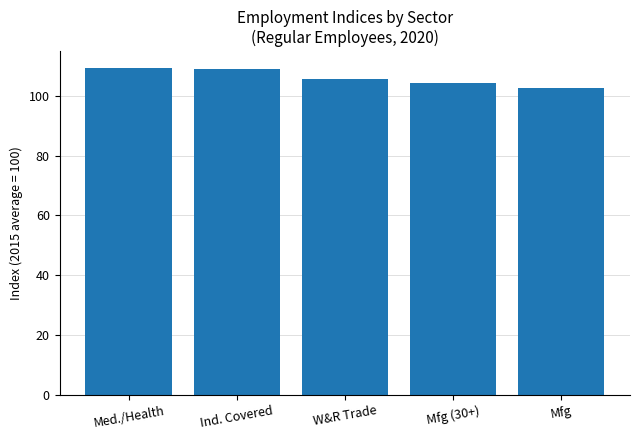

What is the label of the 5th bar from the left?

Mfg